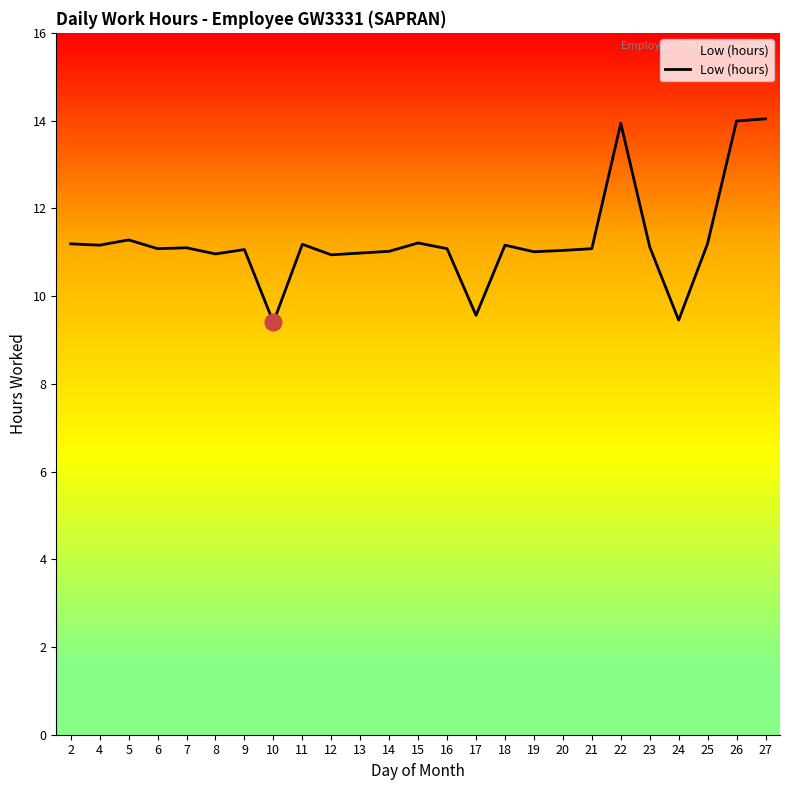

What is the difference between the maximum and minimum values?

4.6